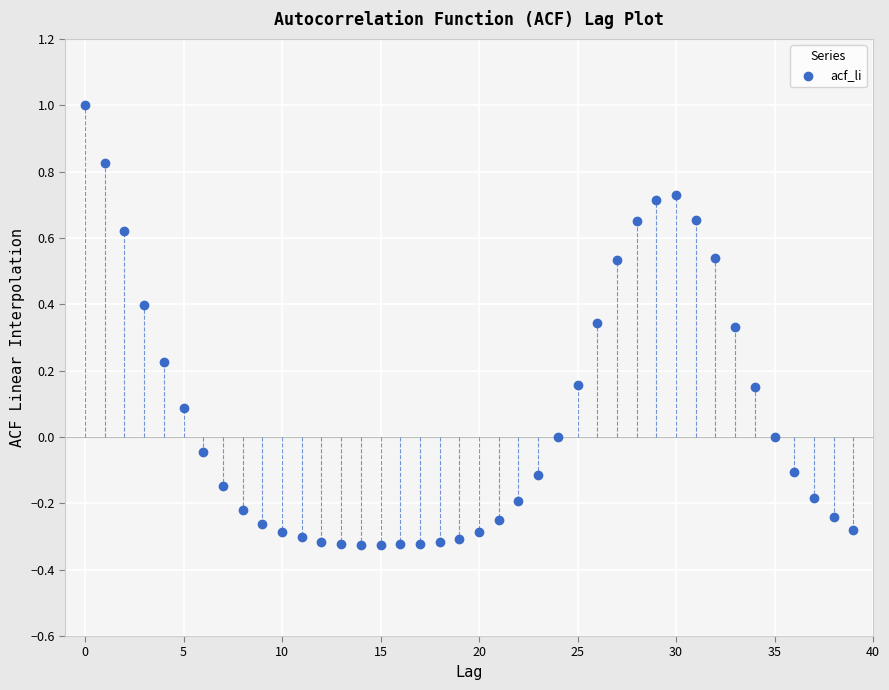

How many data points are displayed?

40